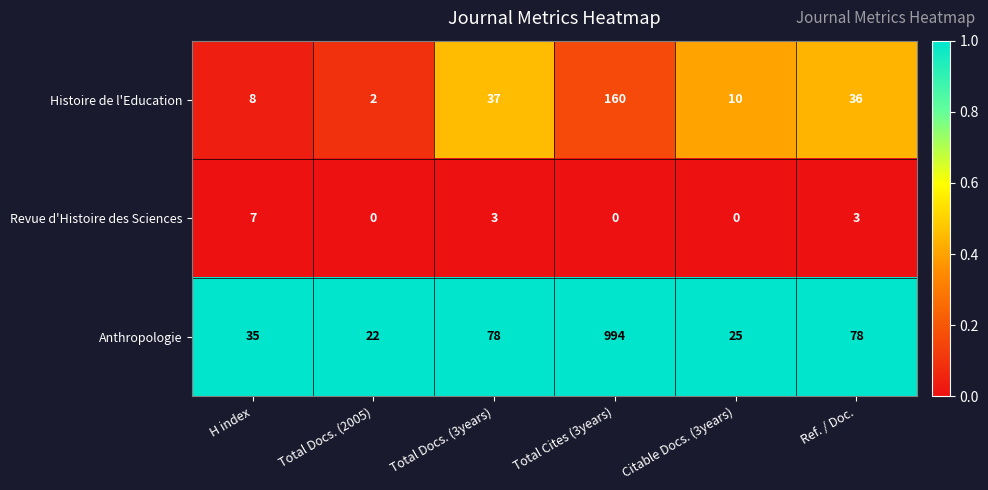

Which series has the largest total across all categories?

Anthropologie